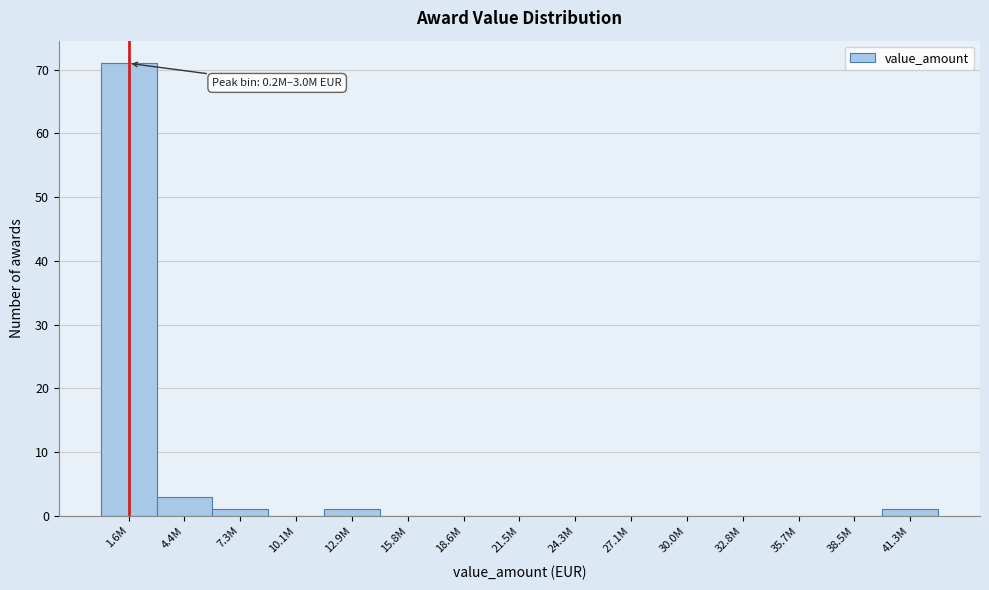

Reading right to left, transcribe all the data shown in this chart.

41.3M=1	38.5M=0	35.7M=0	32.8M=0	30.0M=0	27.1M=0	24.3M=0	21.5M=0	18.6M=0	15.8M=0	12.9M=1	10.1M=0	7.3M=1	4.4M=3	1.6M=71